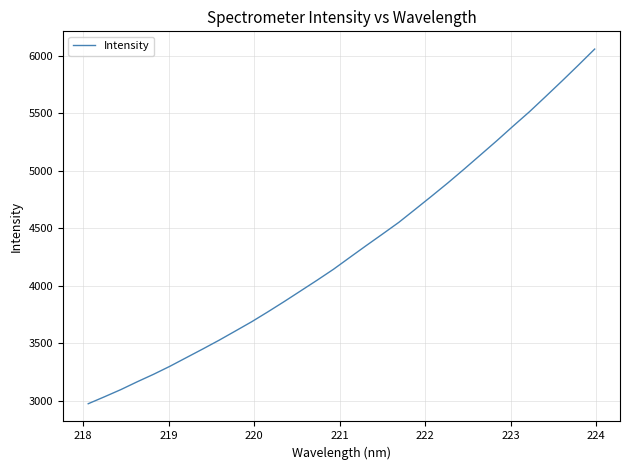

What is the maximum value shown in the chart?

6060.3